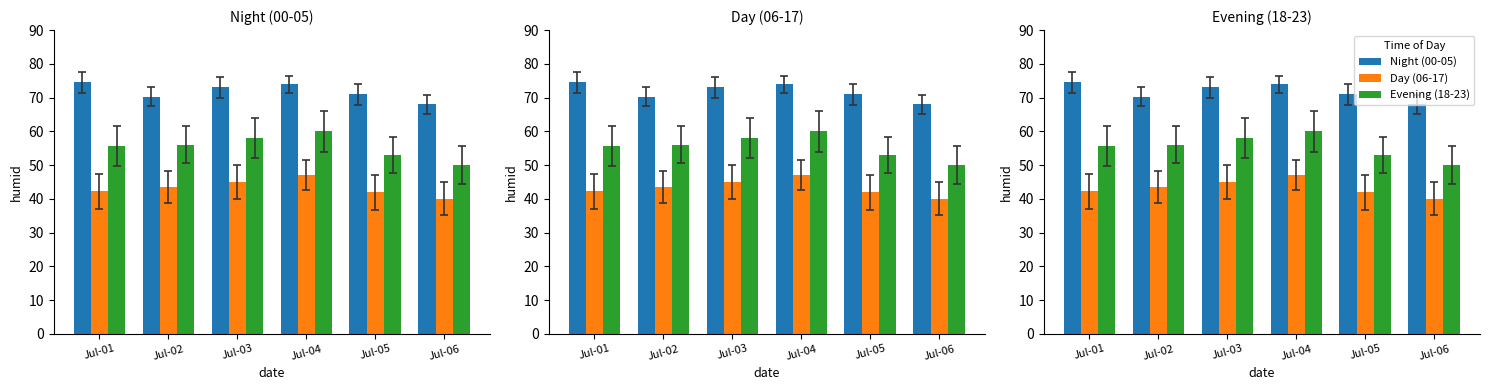

At Jul-04, list the series in order from largest to smallest.

Night (00-05), Evening (18-23), Day (06-17)